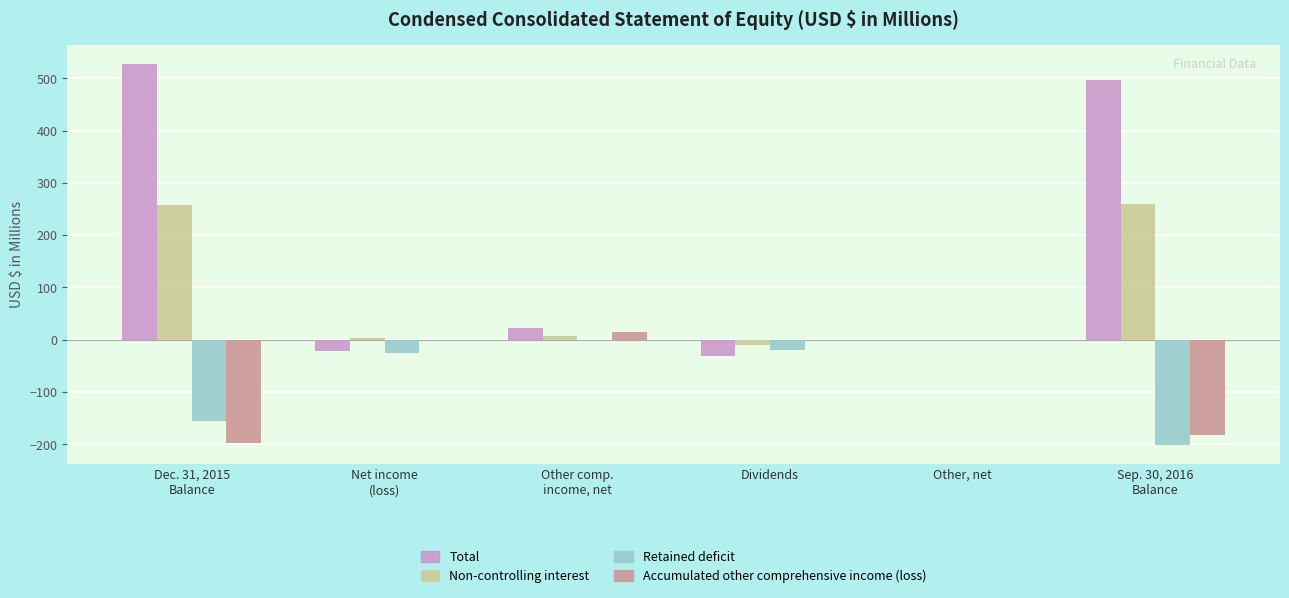

Which label corresponds to the largest value in the chart?

Dec. 31, 2015
Balance